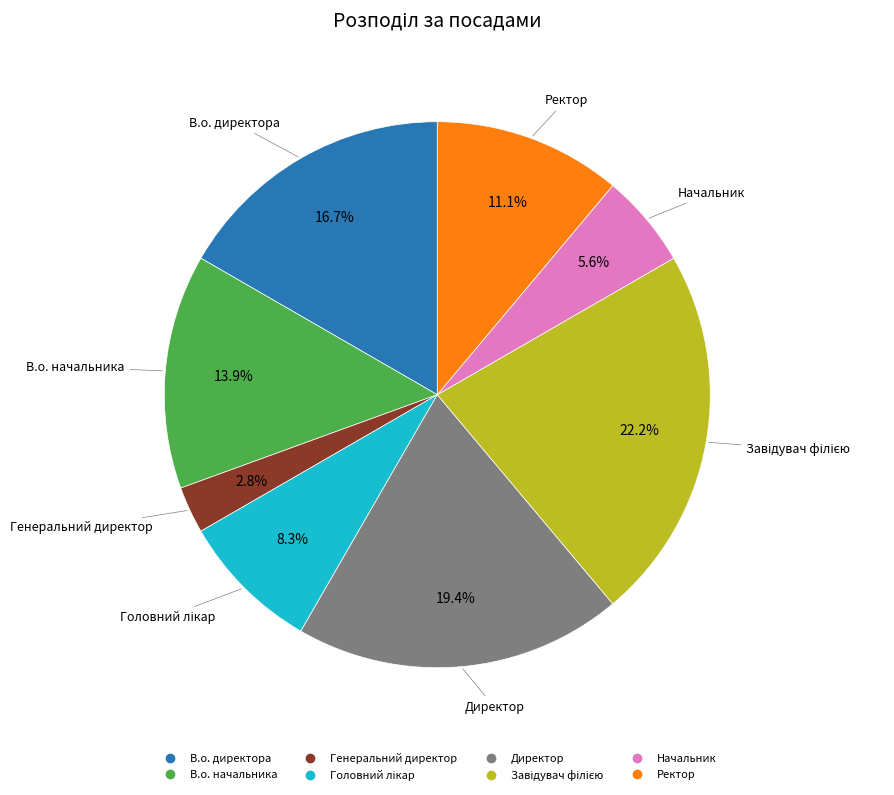

To the nearest percent, what is the combined percentage of Директор and В.о. начальника?

33%